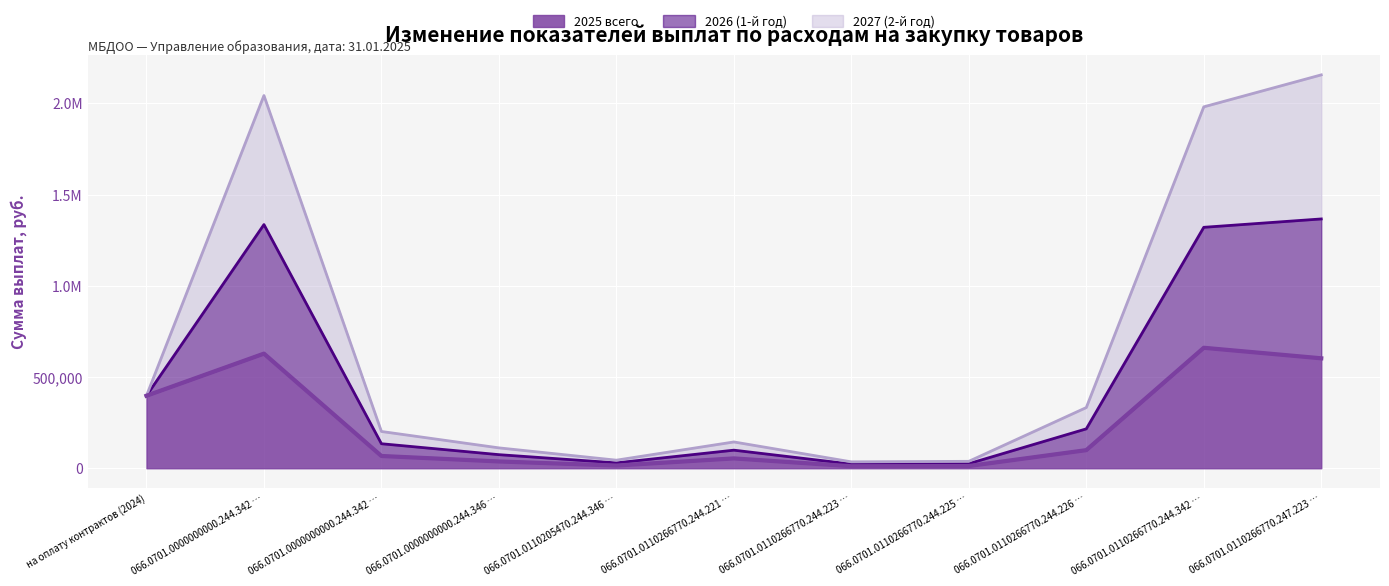

What are all the series names shown in the legend?

2025 всего, 2026 (1-й год), 2027 (2-й год)